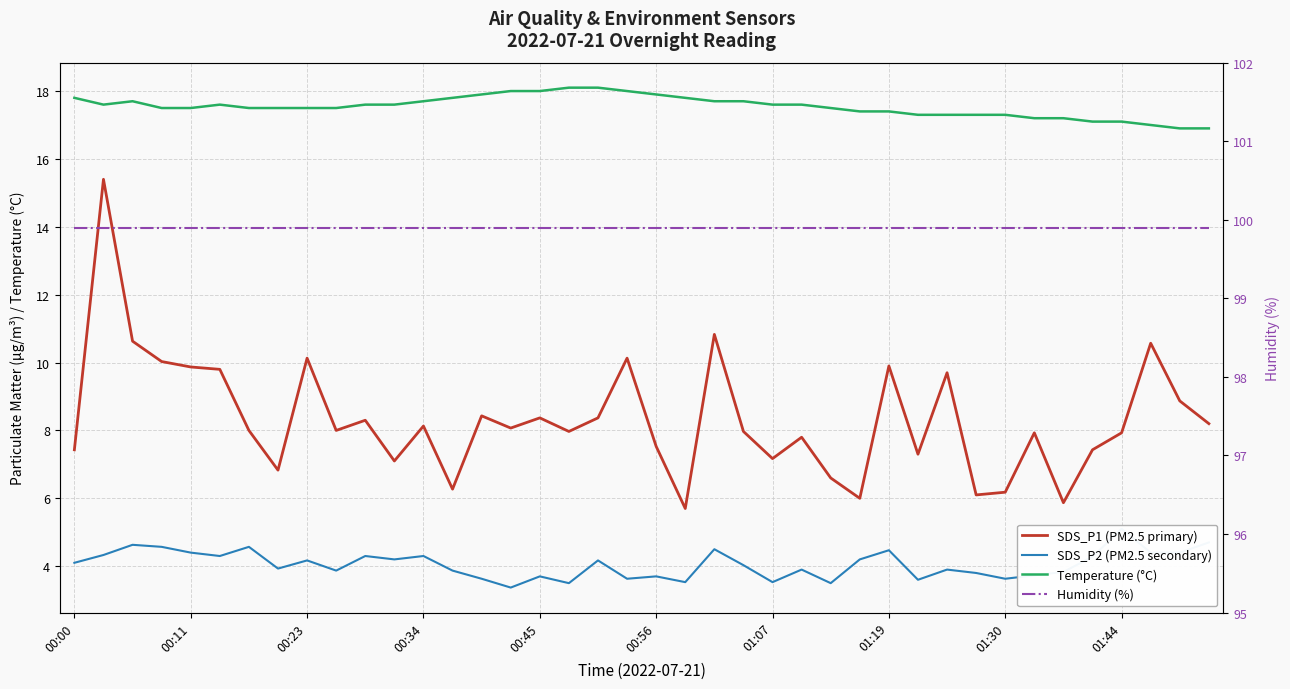

What is the difference between the second highest and minimum values in the SDS_P2 (PM2.5 secondary) series?

1.3